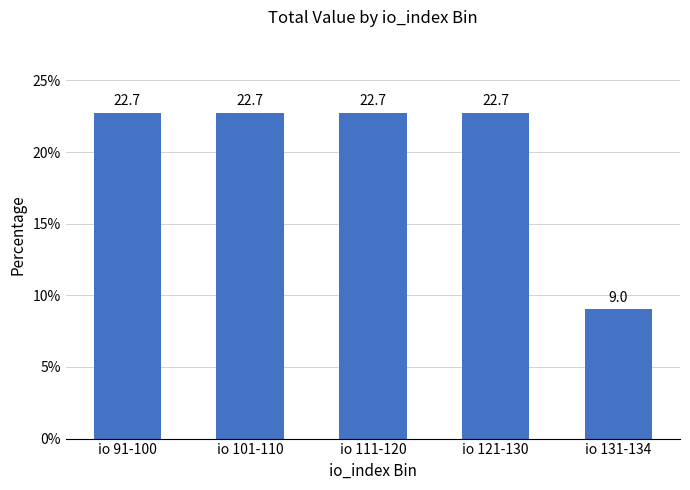

Does the chart contain stacked bars?

No